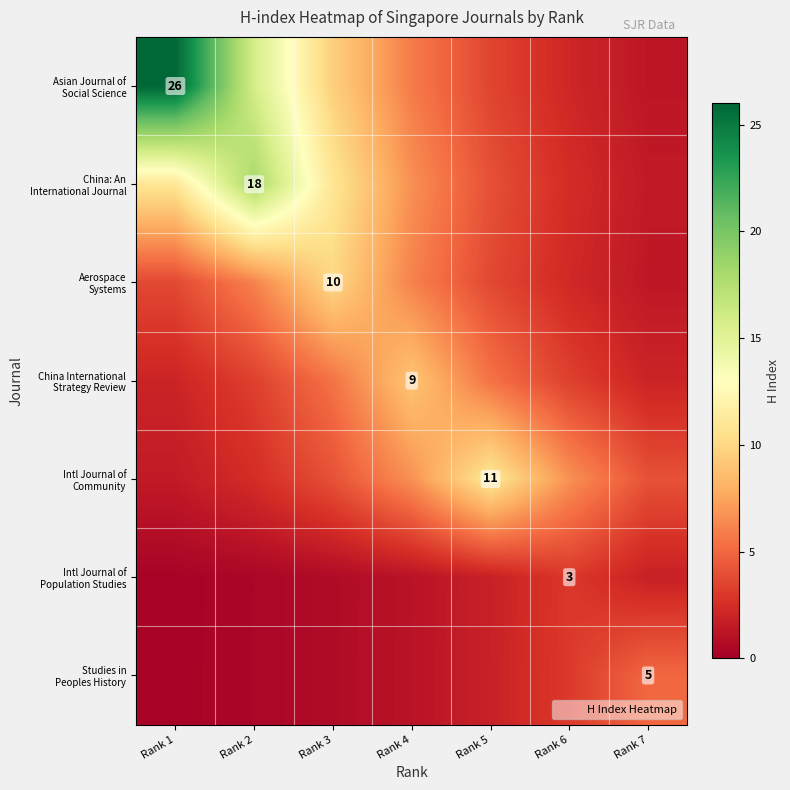

What is the total value across all series at Rank 1?

44.6